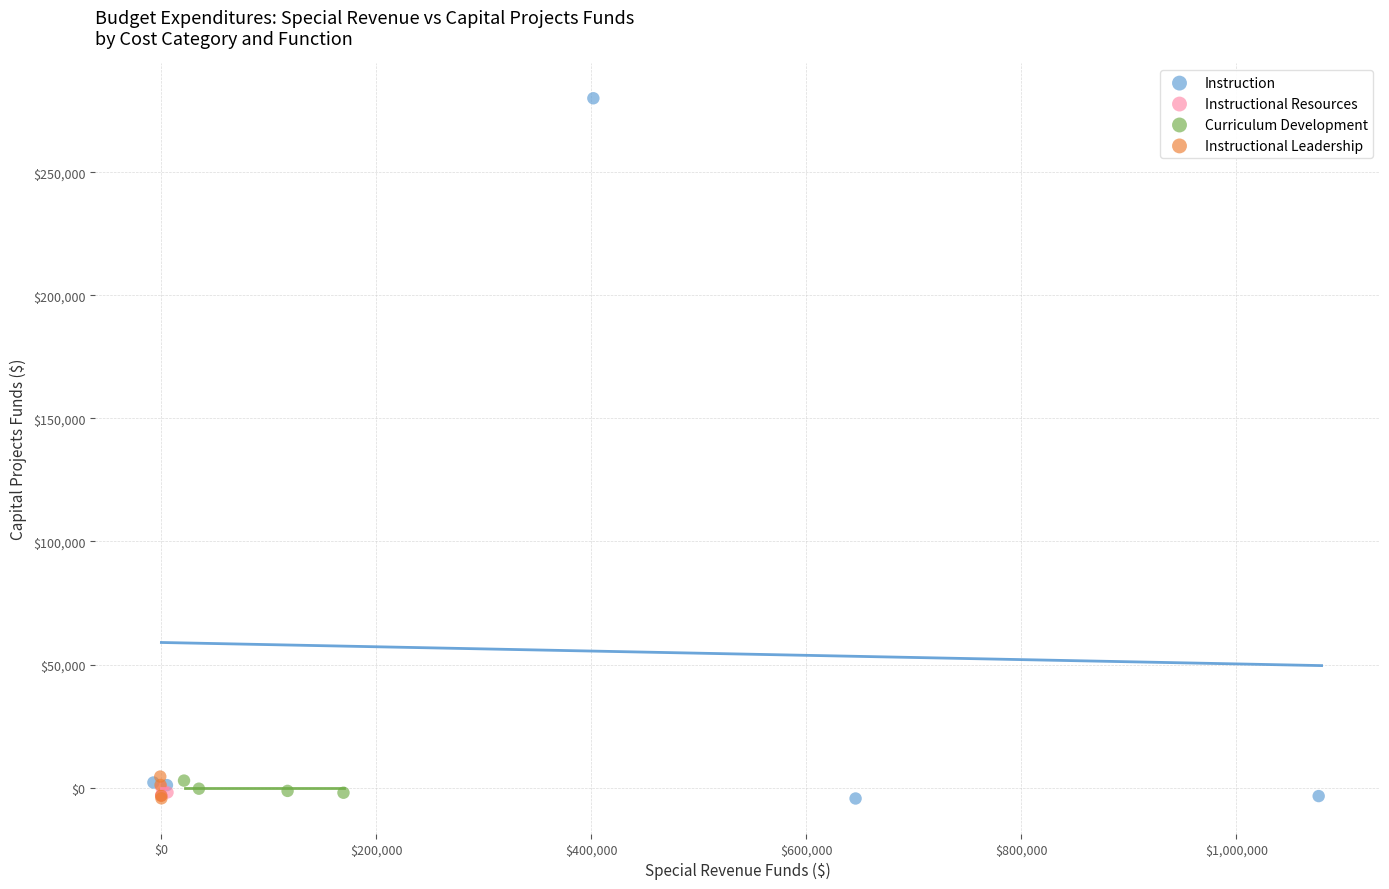

Which series has the widest spread of Y values?

Instruction